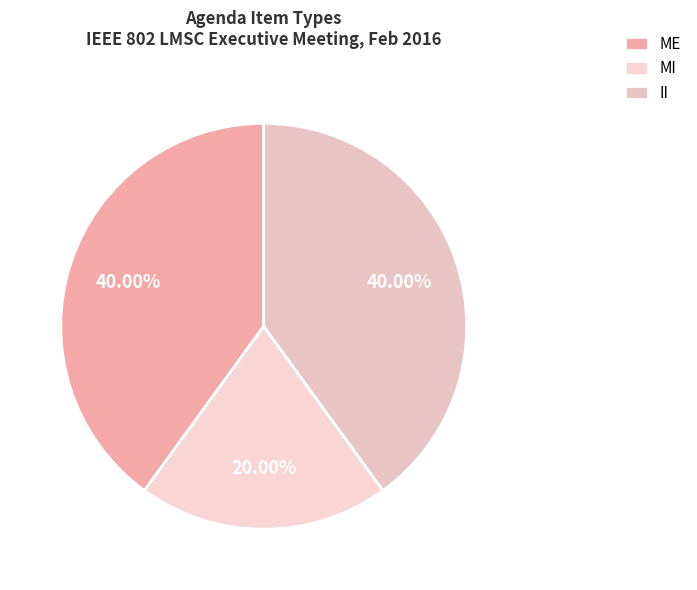

The ME slice represents 53% of the pie. True or false?

False